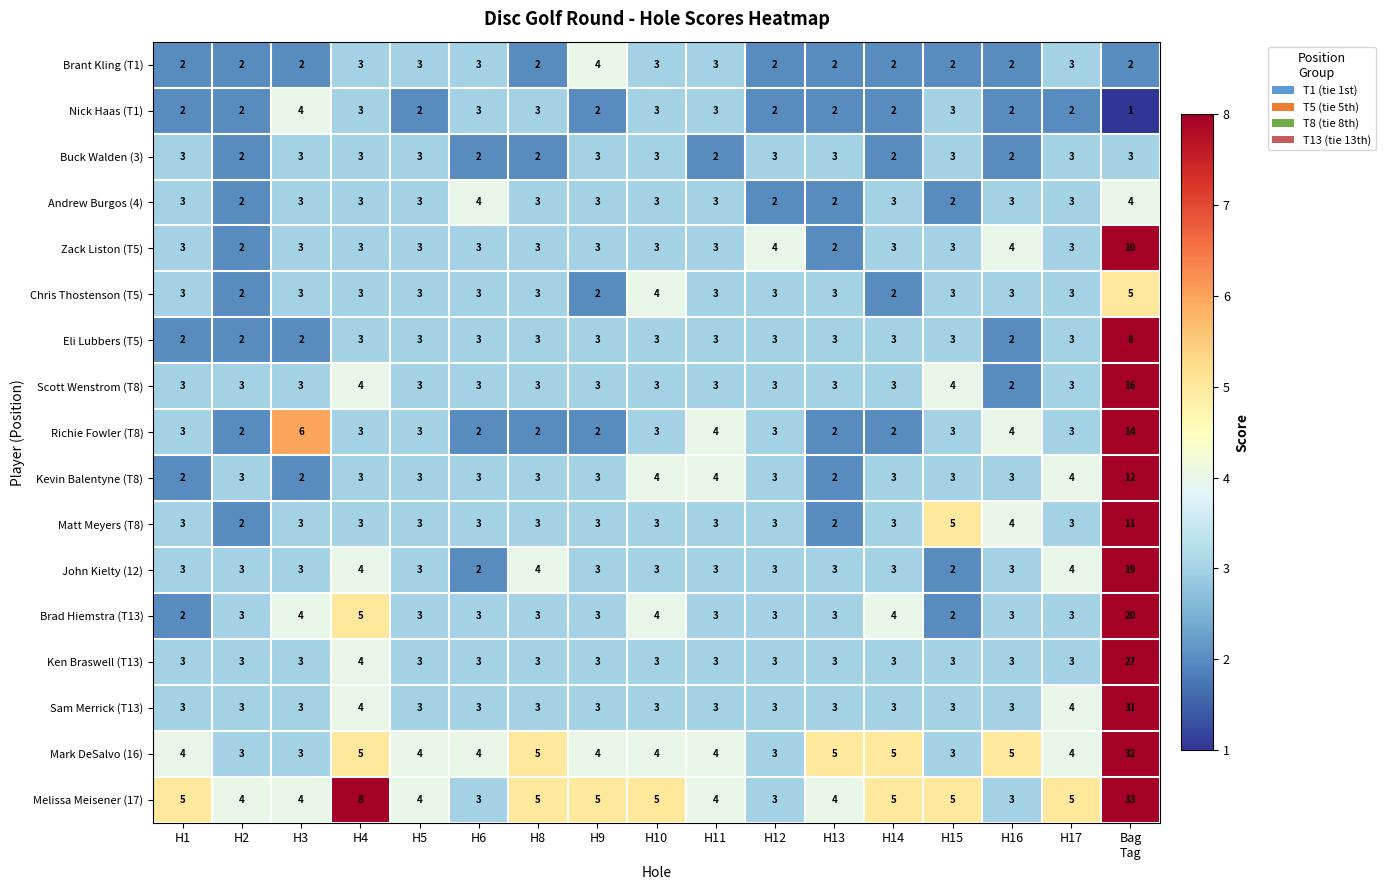

What value does the Chris Thostenson (T5) series have at H1?

3